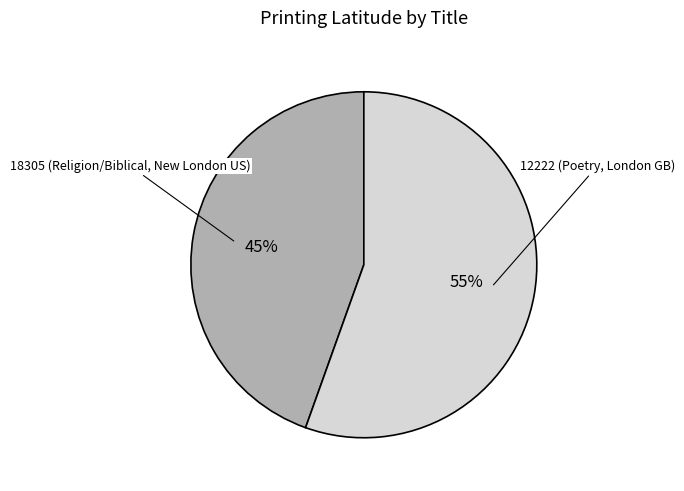

To the nearest percent, what is the average slice percentage?

50%